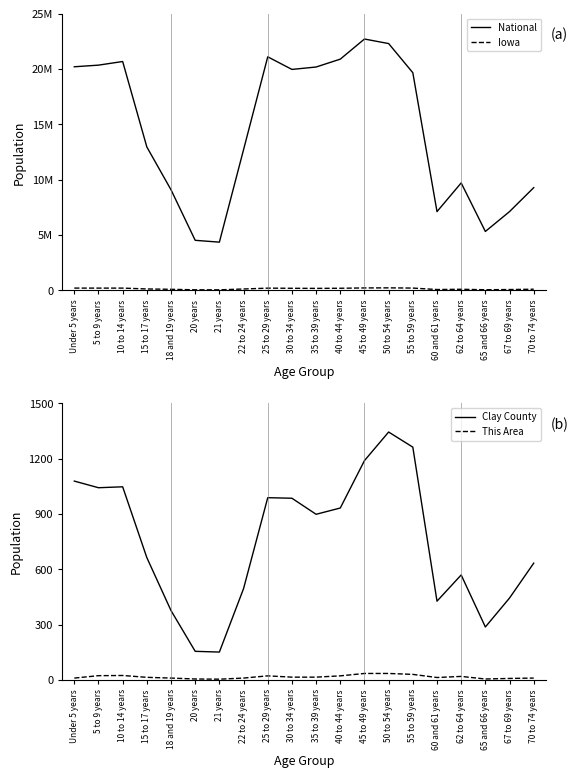

What is the difference between the maximum and minimum values in the Clay County series?

1193